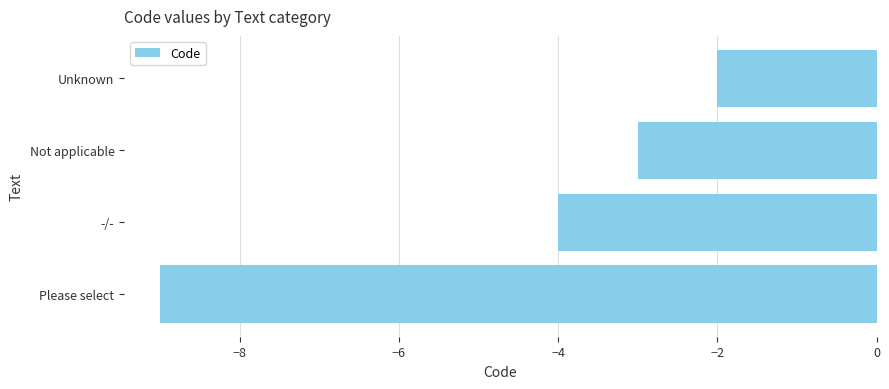

What is the greatest value displayed?

-2